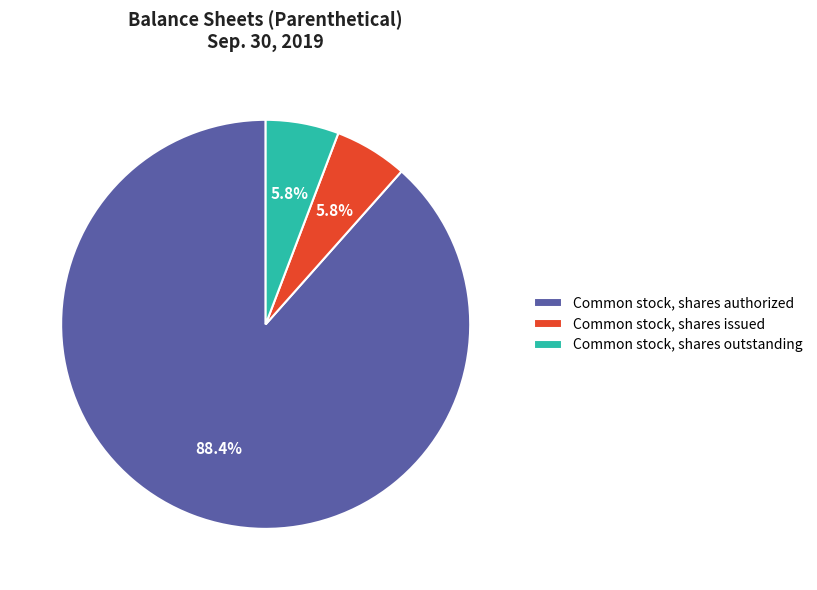

Which has a higher value, Common stock, shares authorized or Common stock, shares issued?

Common stock, shares authorized